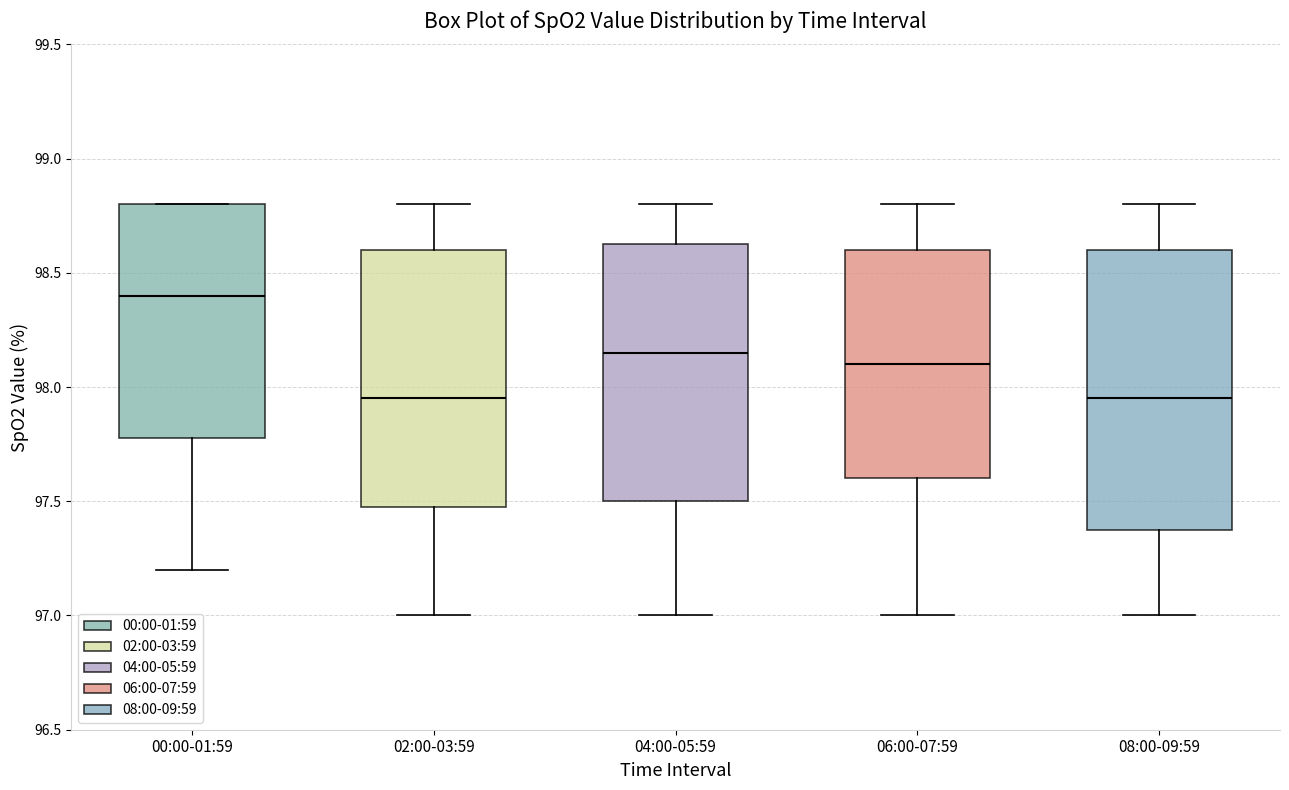

Which box's median line is the highest?

00:00-01:59